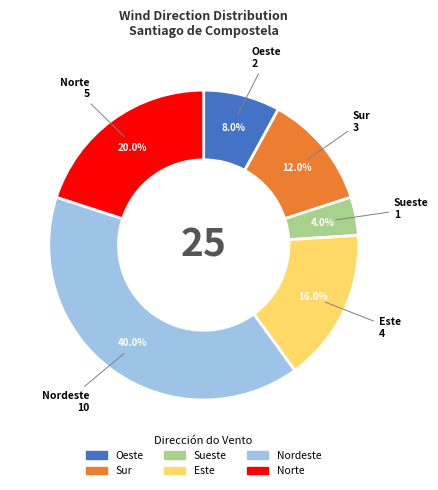

To the nearest percent, what portion does Sur represent?

12%